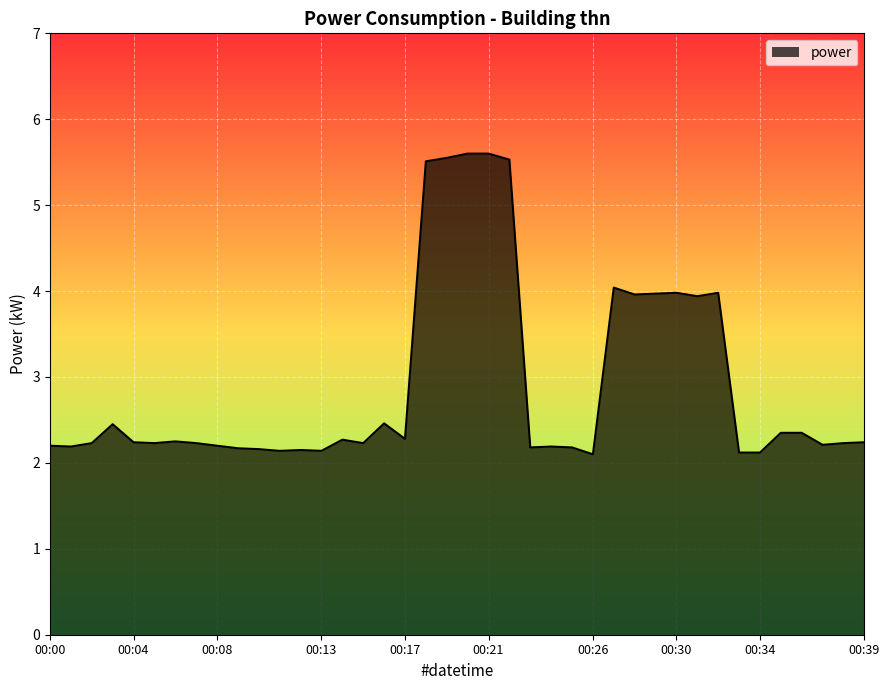

What is the minimum value shown in the chart?

2.1